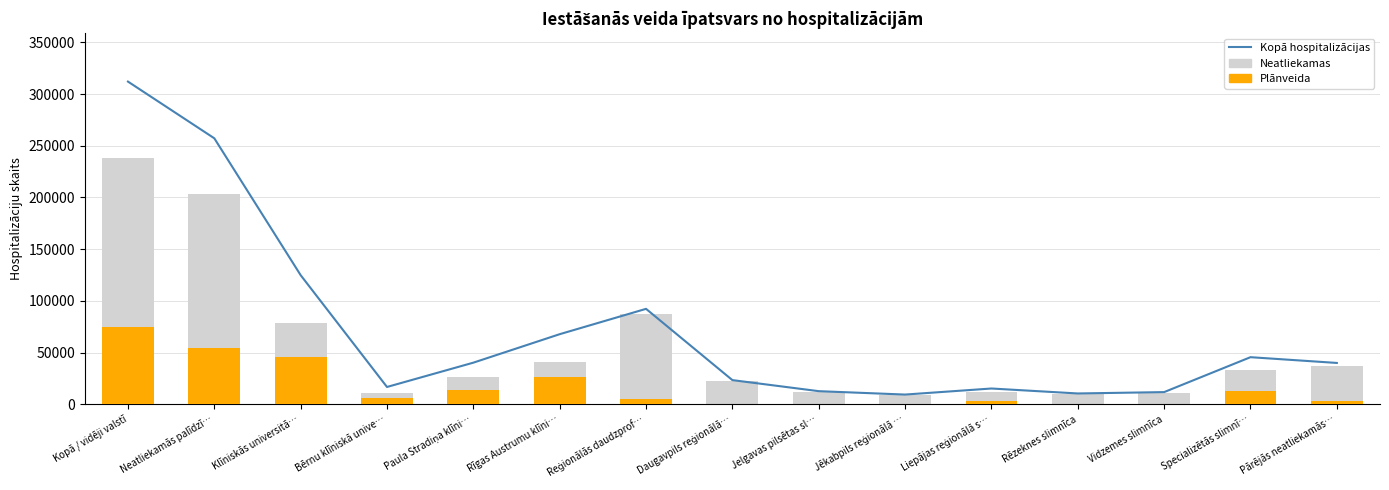

What are all the series names shown in the legend?

Kopā hospitalizācijas, Neatliekamas, Plānveida